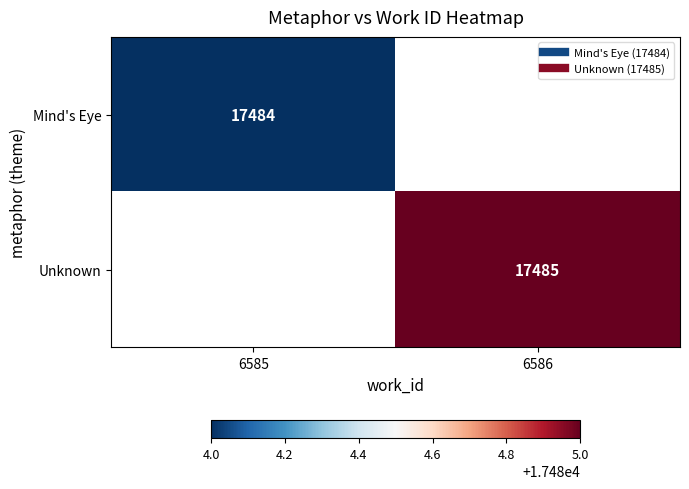

At which category does the chart reach its peak across all series?

6586